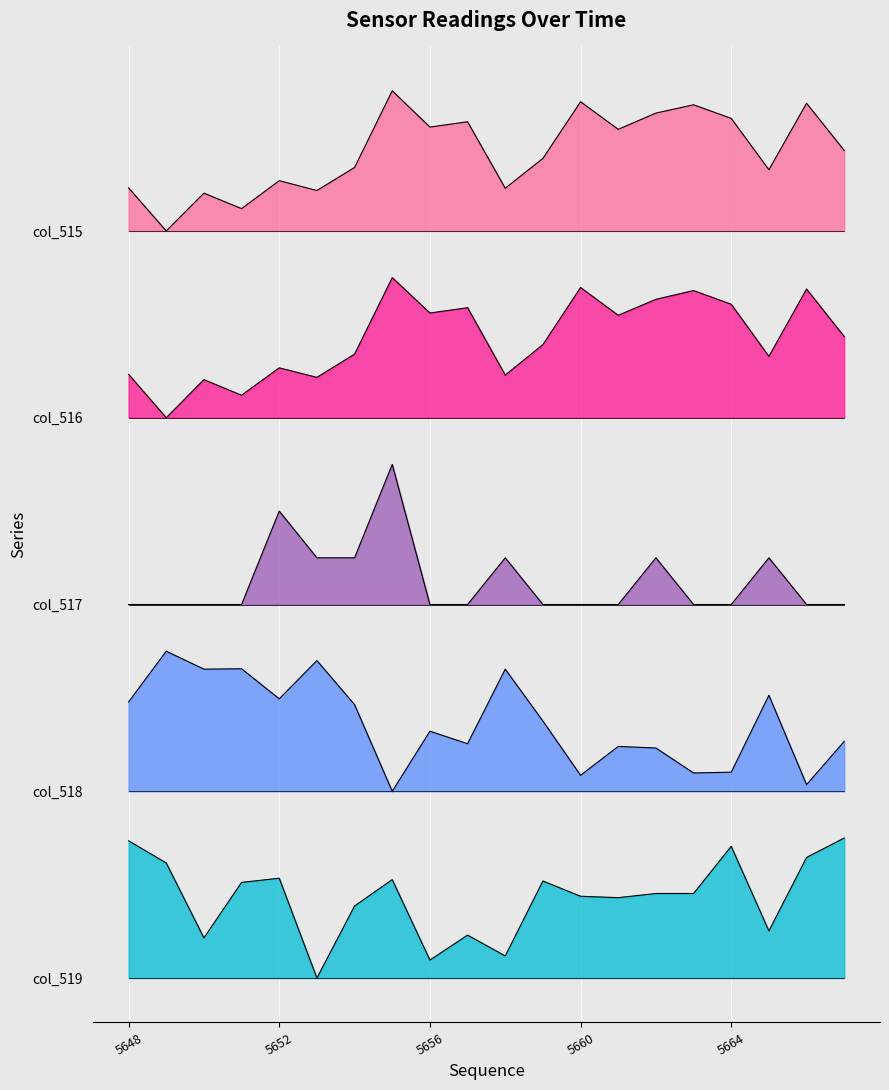

What is the difference between the highest and lowest values at 5665?

4.9